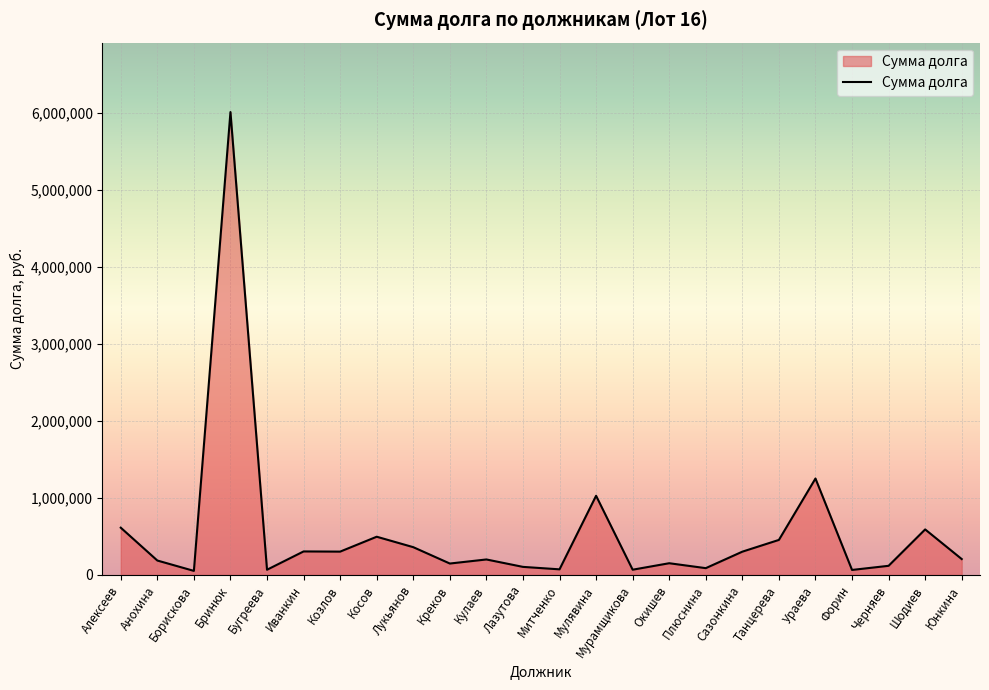

The chart shows a value of 496290.2 at Косов. True or false?

True